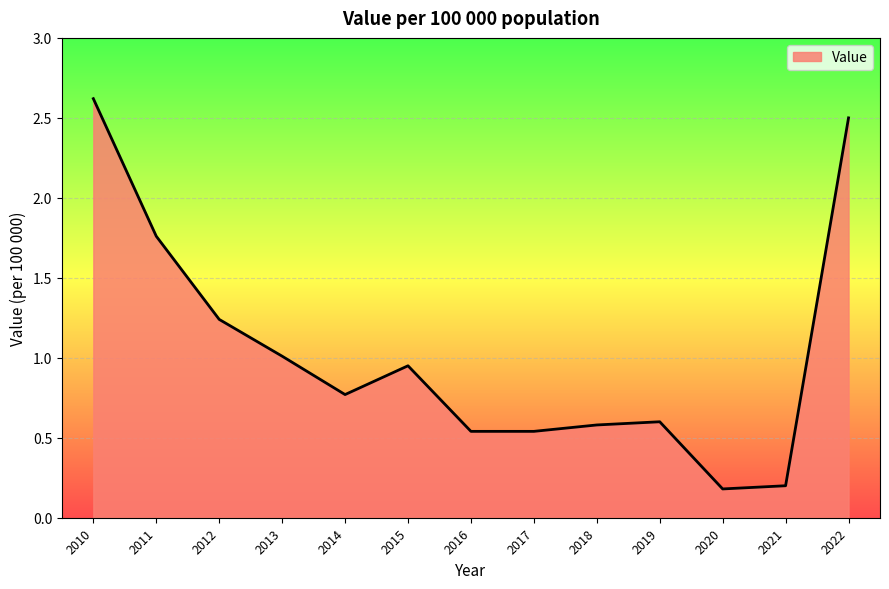

What is the difference between the values at 2013 and 2019?

0.4